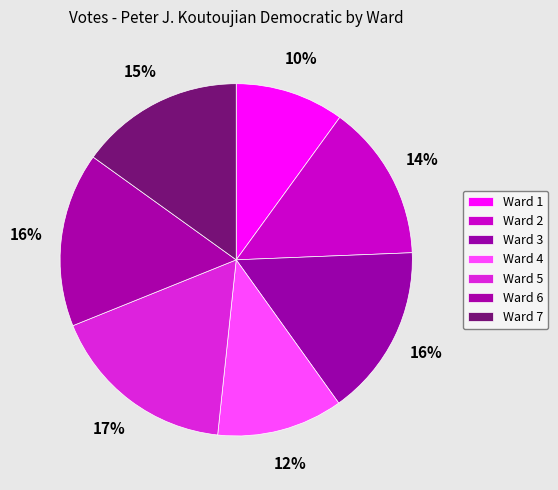

What is the total percentage of Ward 7 and Ward 3?

30.8%